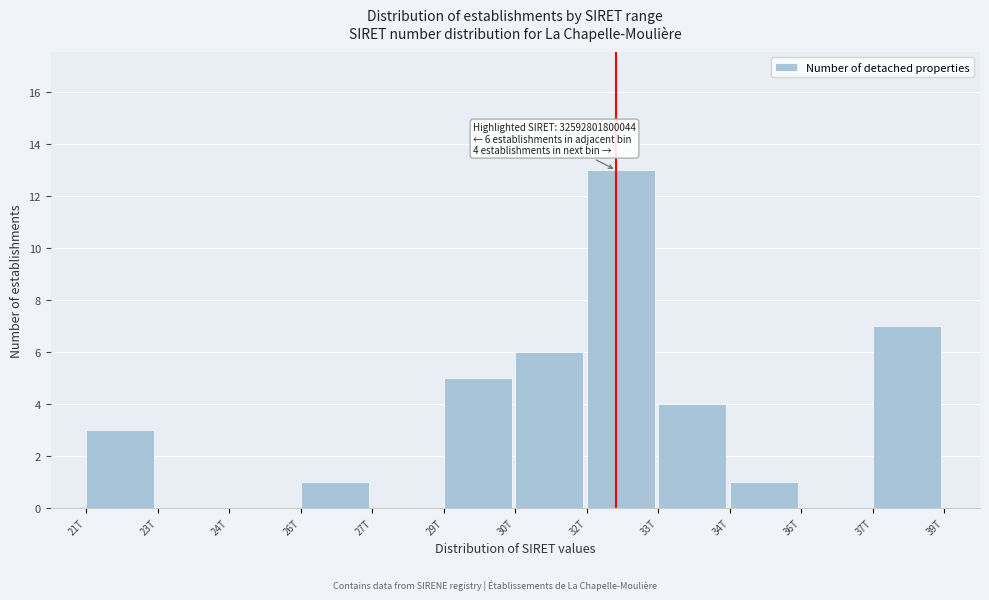

Reading left to right, transcribe all the data shown in this chart.

21T=3	23T=0	24T=0	26T=1	27T=0	29T=5	30T=6	32T=13	33T=4	34T=1	36T=0	37T=7